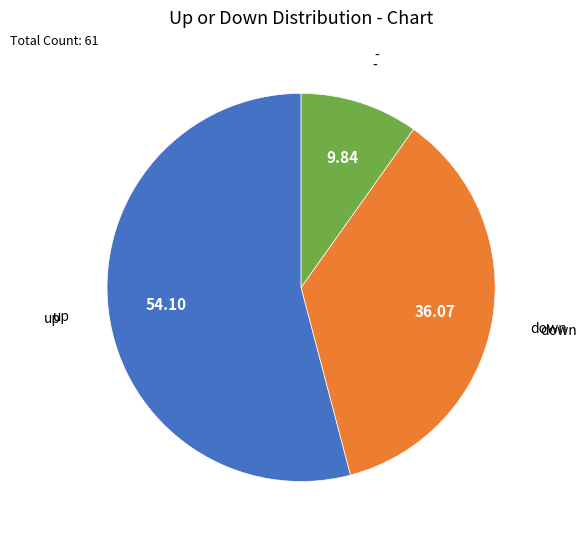

Does any single category account for the majority?

Yes